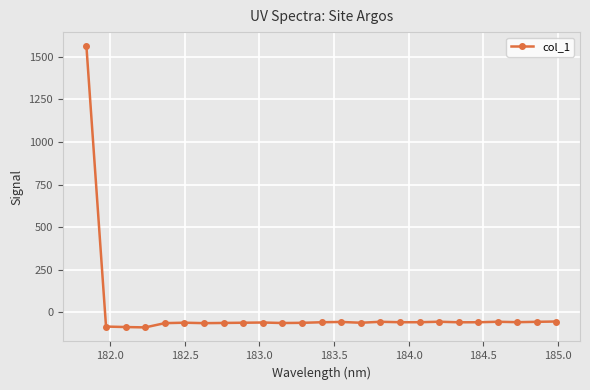

What is the maximum value shown in the chart?

1562.8